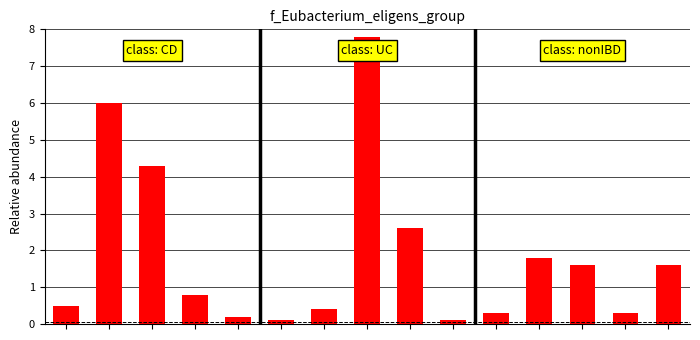

Are the bars grouped side by side (vs. stacked)?

No